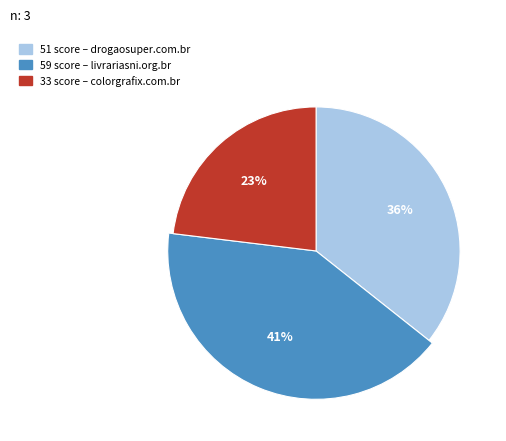

Is it true that drogaosuper.com.br is 26% of the pie?

False